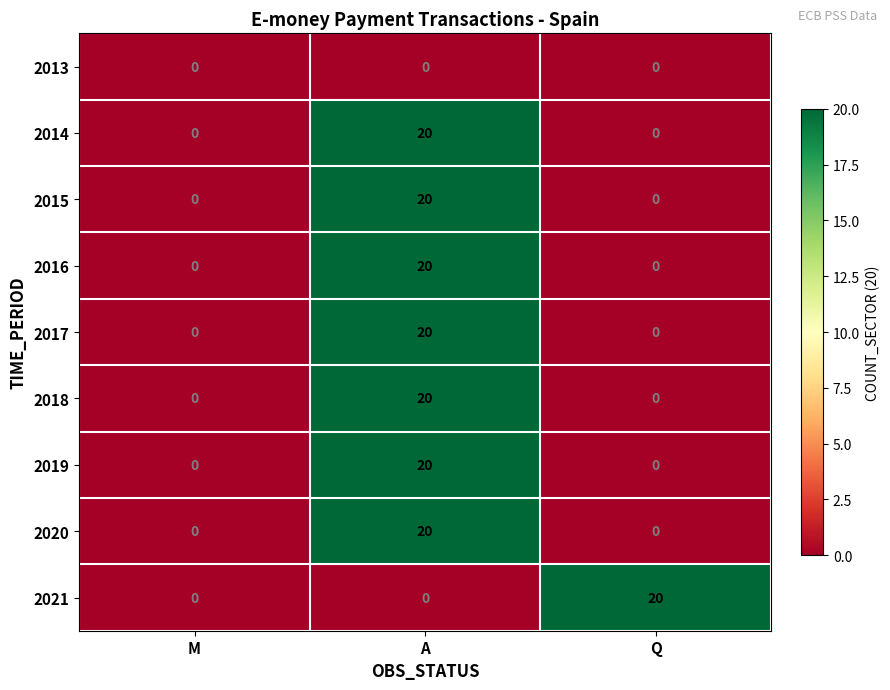

How many distinct data groups are displayed?

9